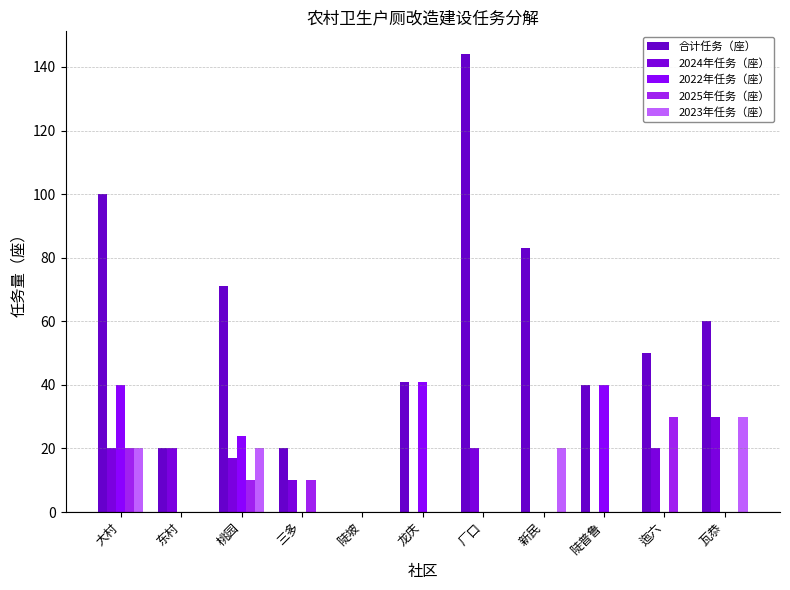

What are all the series names shown in the legend?

合计任务（座）, 2024年任务（座）, 2022年任务（座）, 2025年任务（座）, 2023年任务（座）